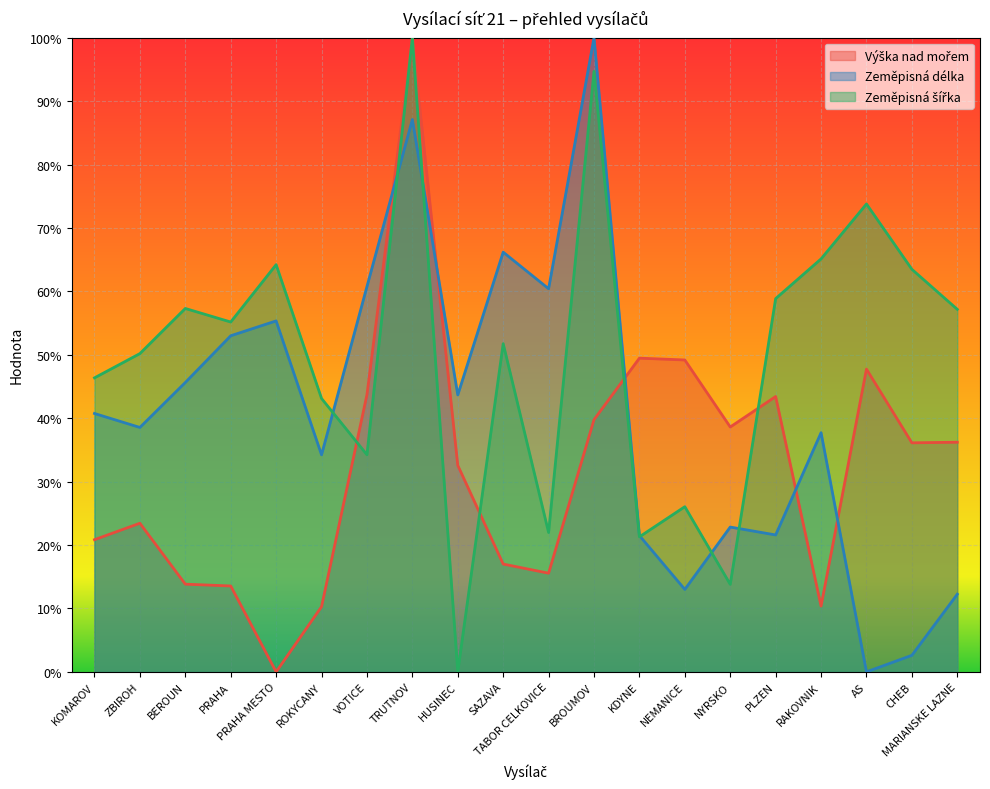

At which category does Zeměpisná šířka reach its first local peak?

BEROUN